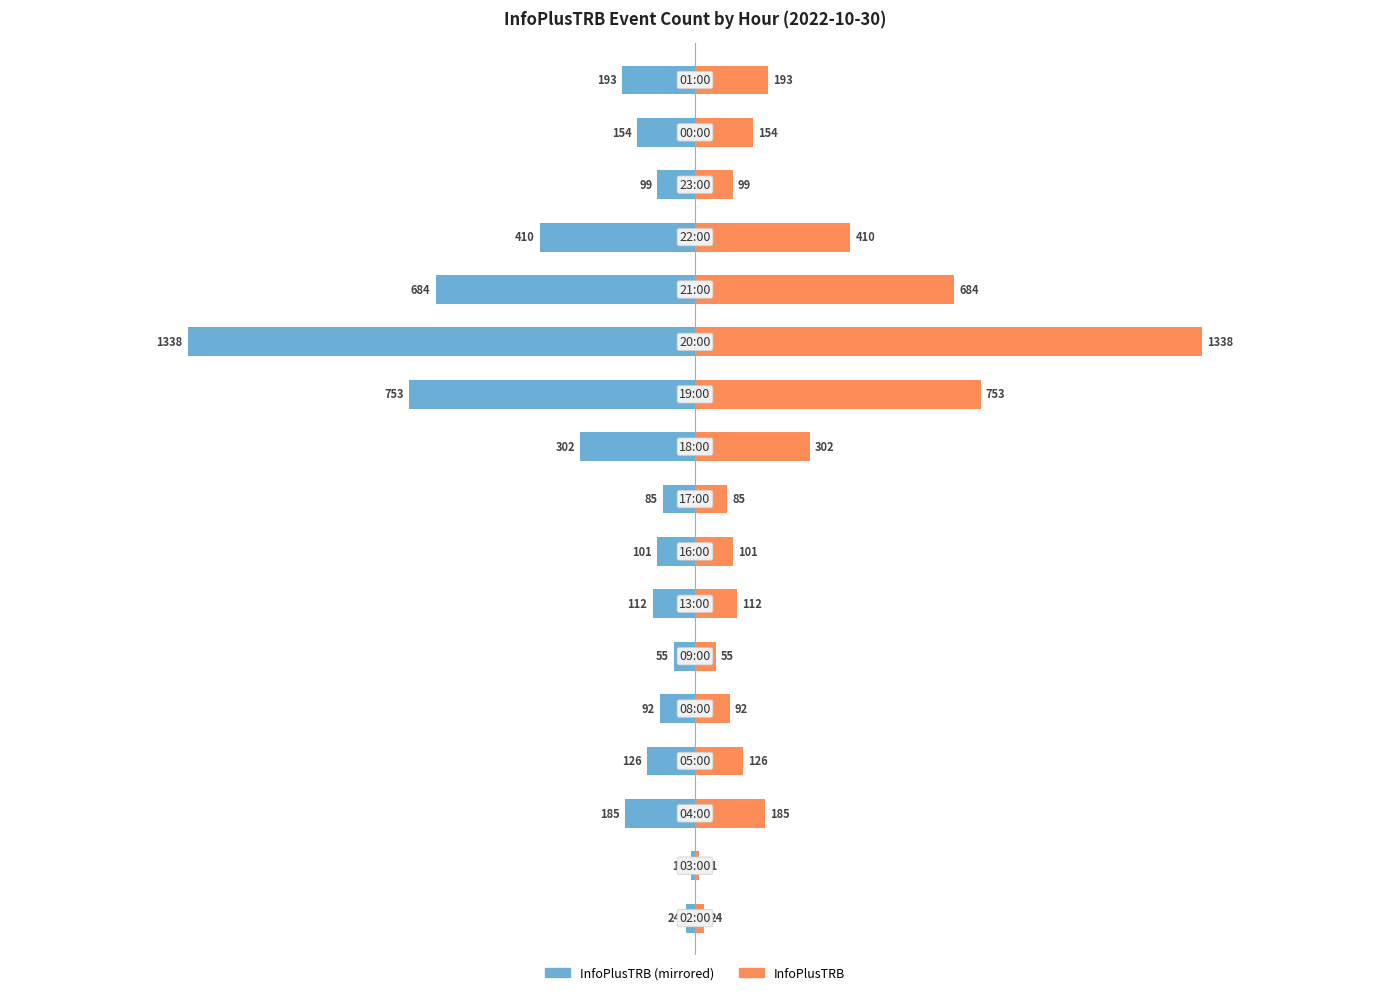

Are the bars grouped side by side (vs. stacked)?

Yes